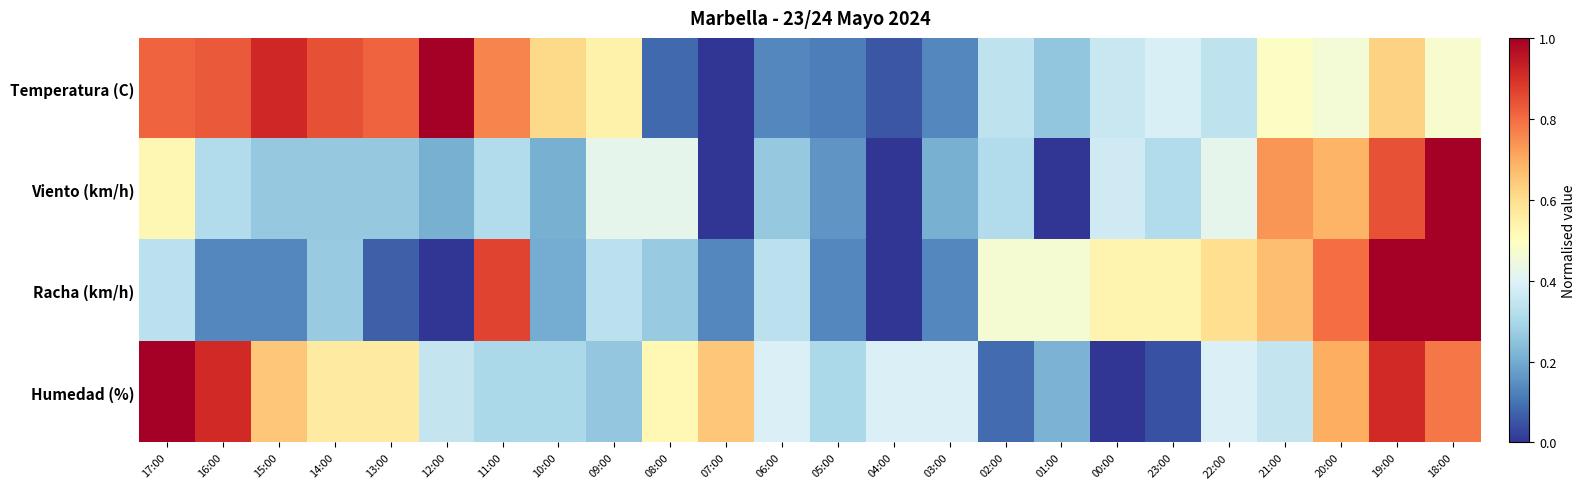

Which series has the widest spread of values?

Temperatura (C)